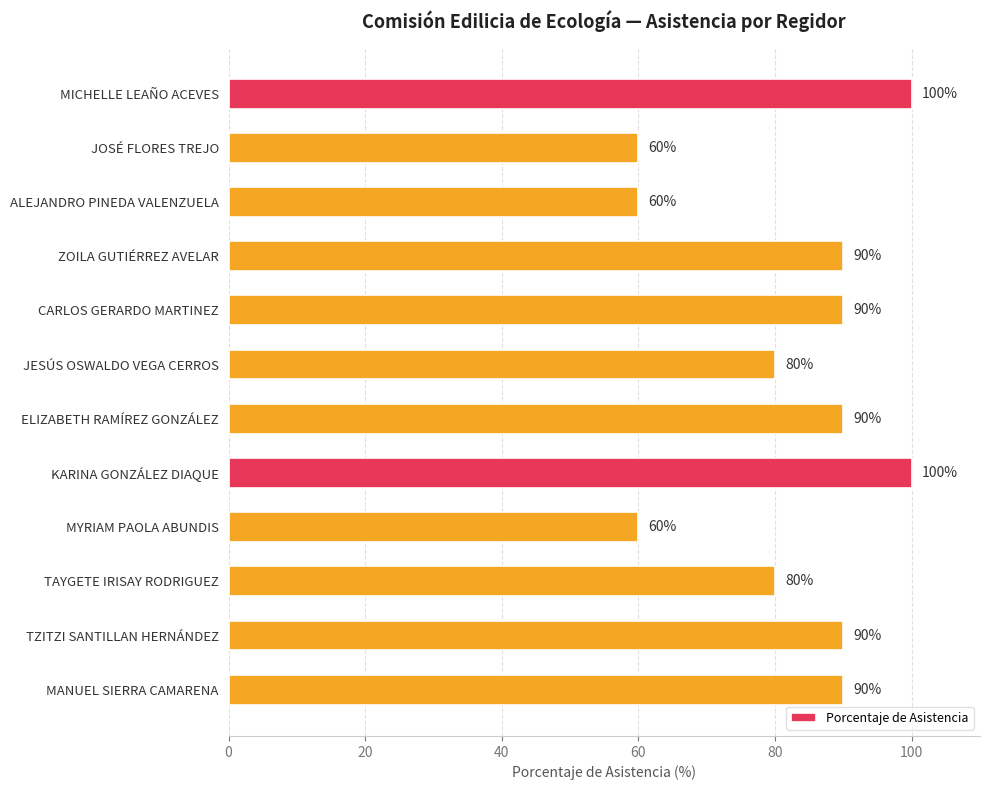

What is the minimum value shown in the chart?

60